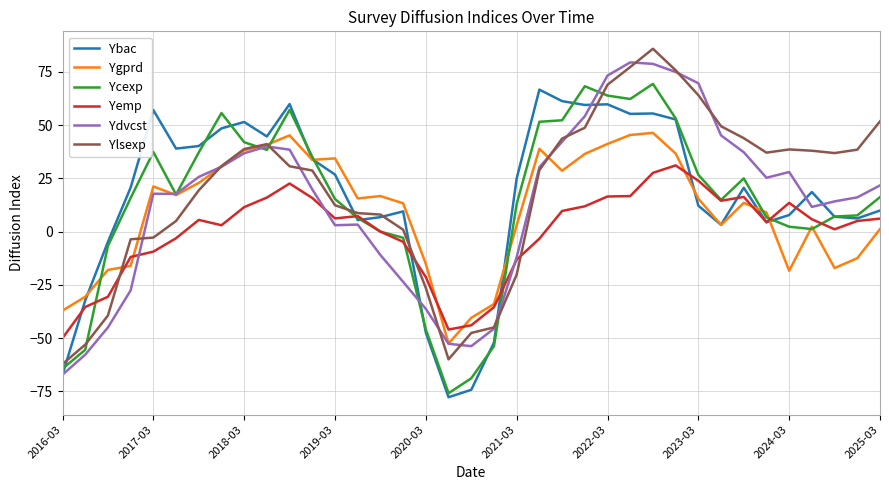

What is the maximum value shown in the chart?

85.9